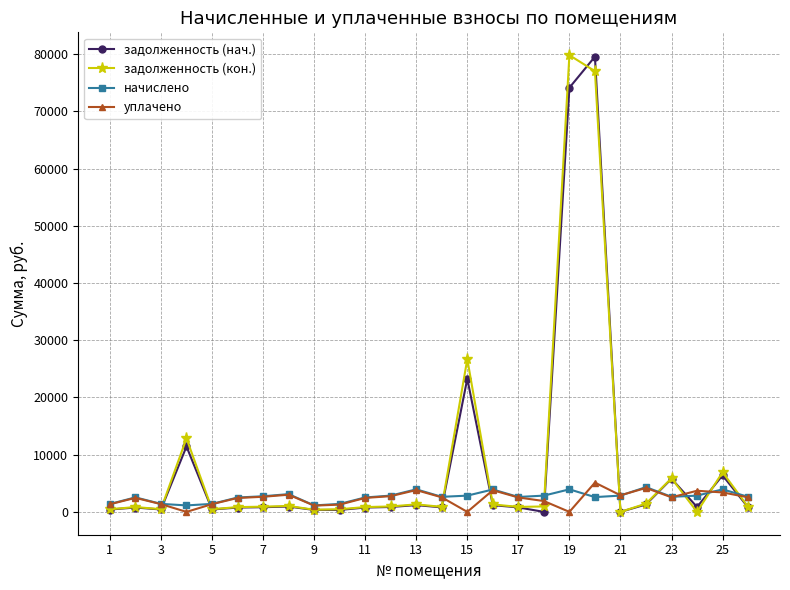

What is the value of the начислено point at the 21st from the left?

2850.0